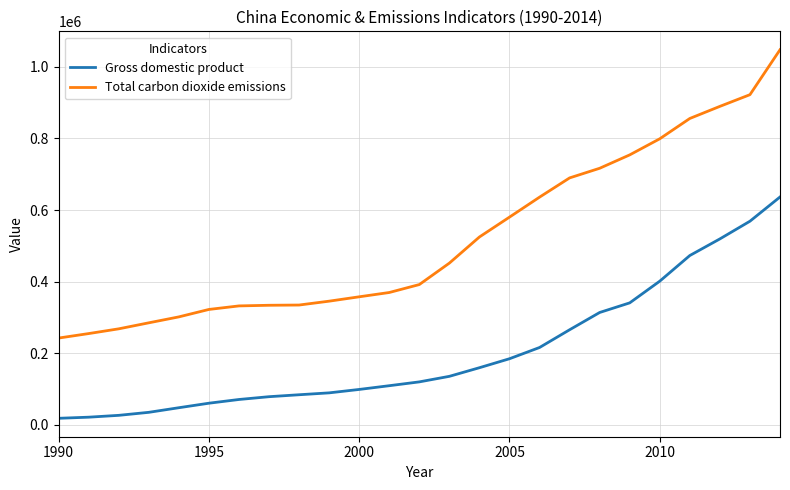

What is the highest value of the Gross domestic product series?

636463.0